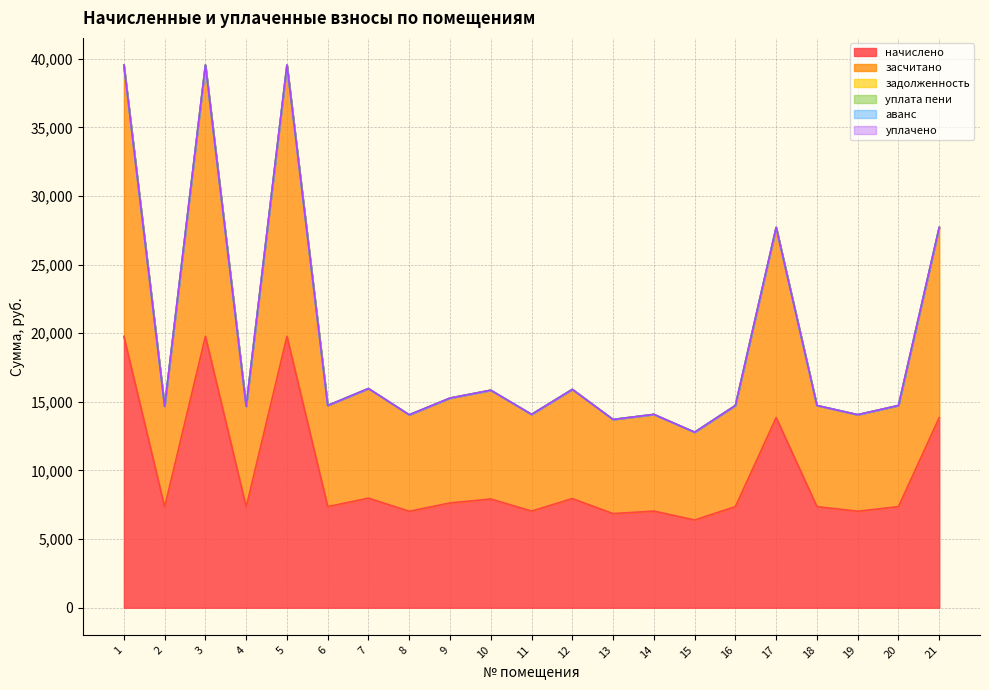

Count the number of categories in the chart.

21